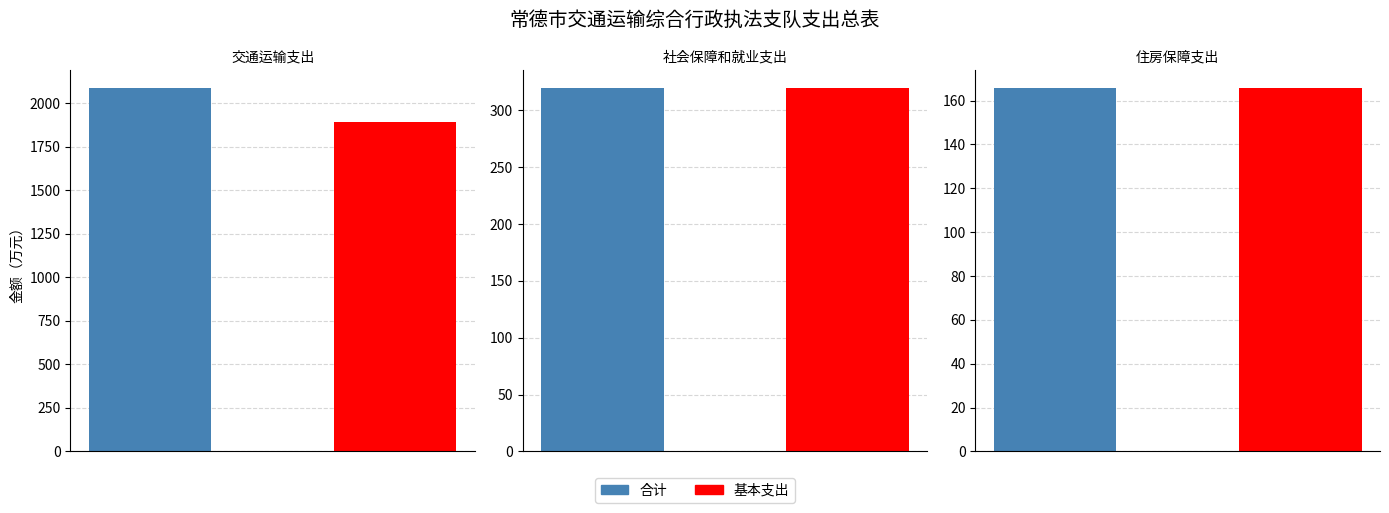

What are all the series names shown in the legend?

合计, 基本支出